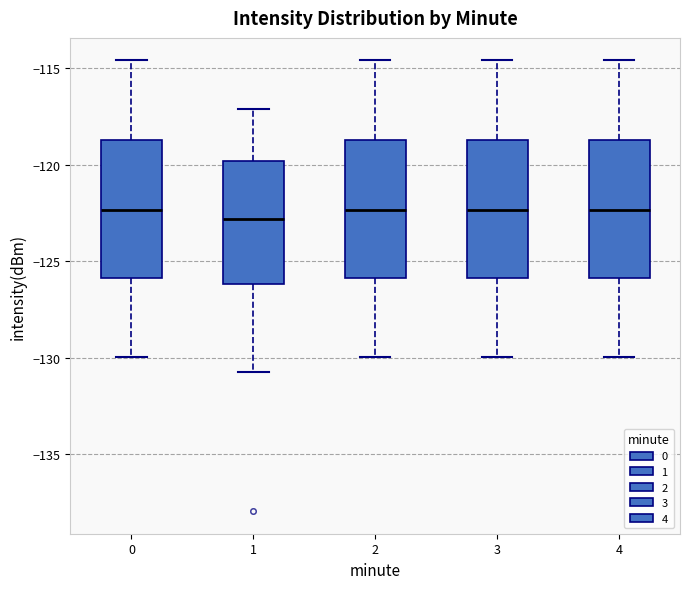

Reading left to right, transcribe this box plot: for each box, give where its median line is, the range the box spans, and where its two whiskers end, as read against the y-axis. The values are not printed on the chart, so give them approximately, as read against the axis.

0: median -122.5, box -126.0 to -118.5, whiskers -130.0 to -114.5
1: median -123.0, box -126.0 to -120.0, whiskers -130.5 to -117.0
2: median -122.5, box -126.0 to -118.5, whiskers -130.0 to -114.5
3: median -122.5, box -126.0 to -118.5, whiskers -130.0 to -114.5
4: median -122.5, box -126.0 to -118.5, whiskers -130.0 to -114.5